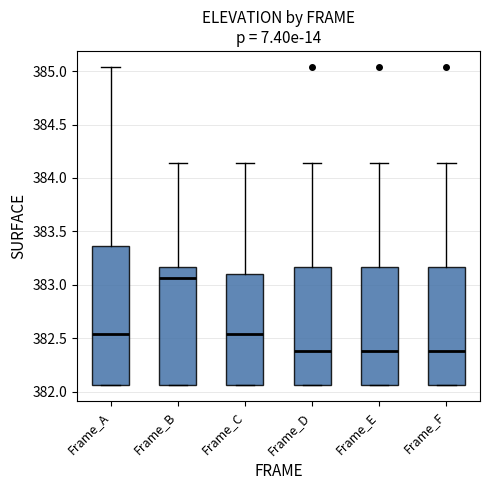

Which box has the highest median line?

Frame_B